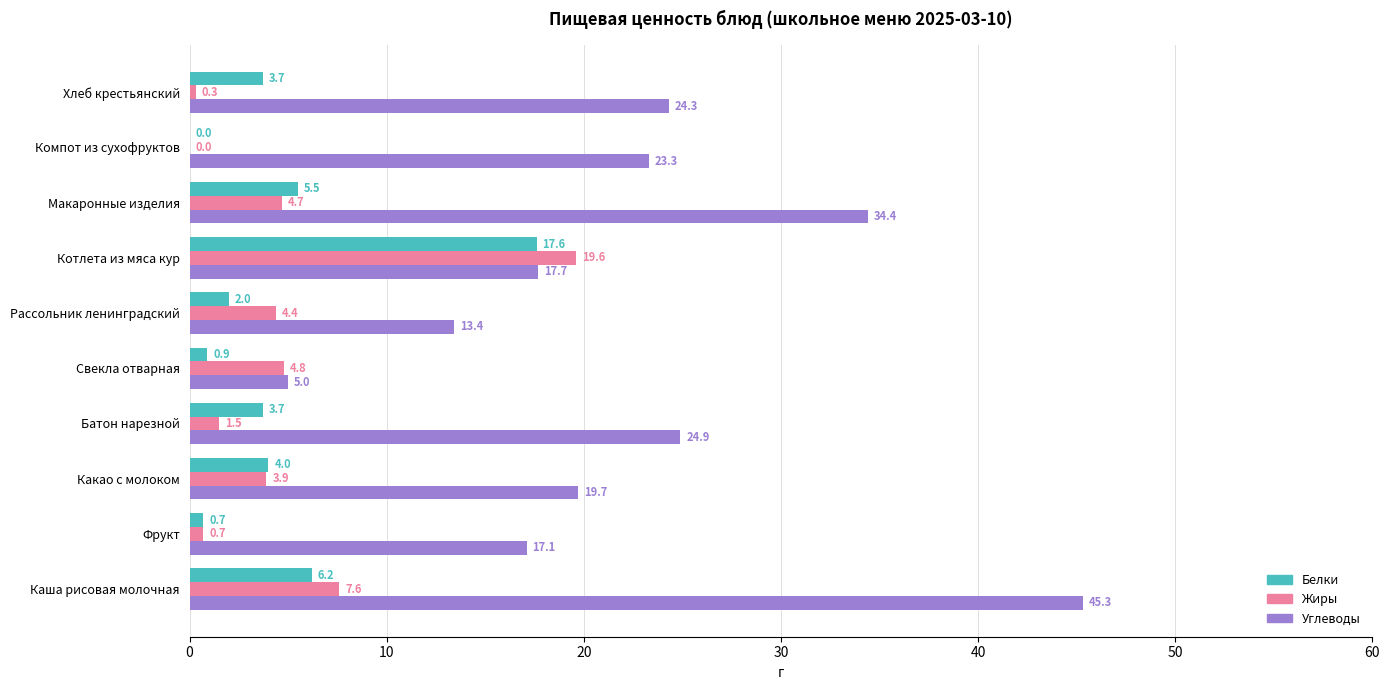

What is the sum of all Жиры values?

47.5